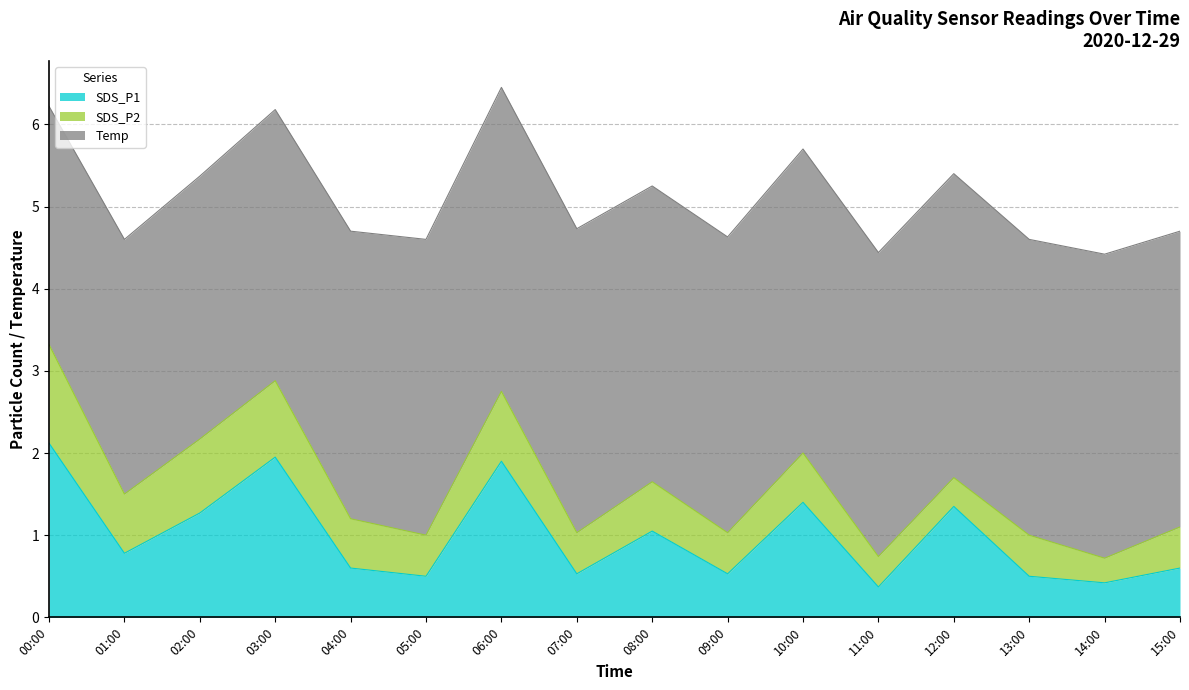

What is the sum of all SDS_P1 values?

15.9